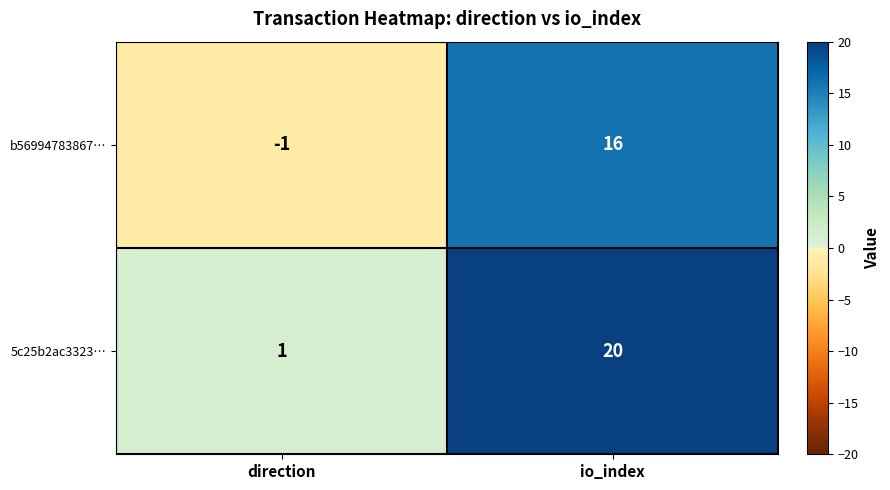

How many values in b56994783867… are above zero?

1